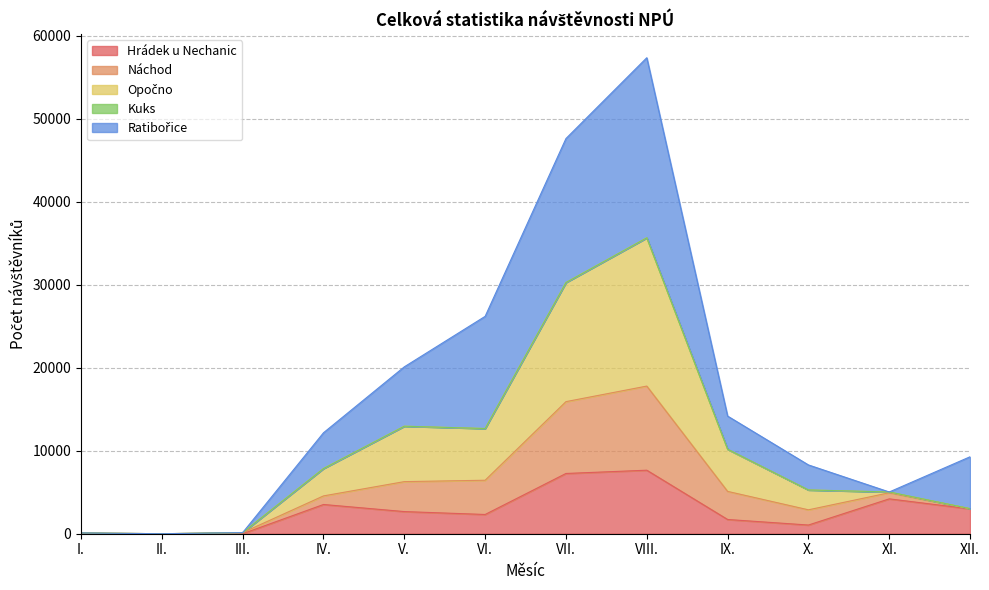

At which category is the sum across all series the highest?

VIII.